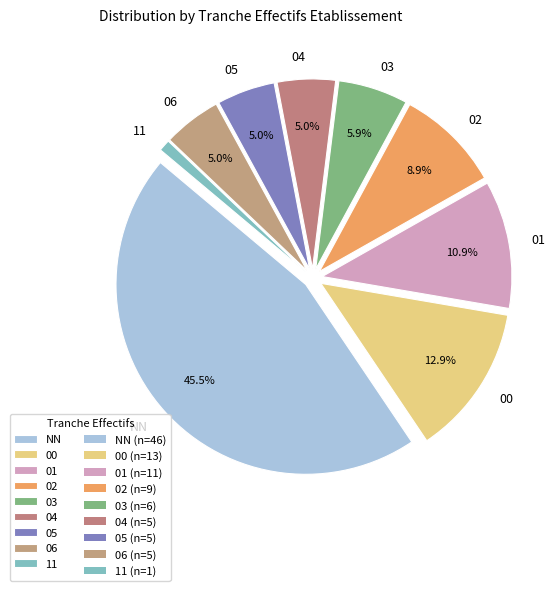

To the nearest percent, what is the combined percentage of 01 and 06?

16%